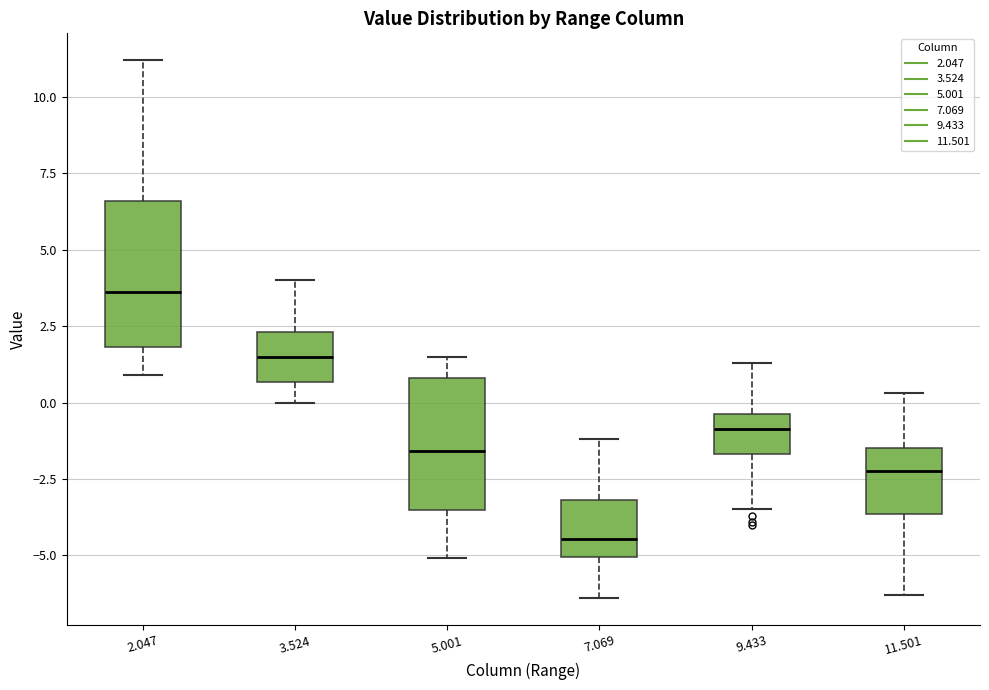

Which box has the highest median line?

2.047